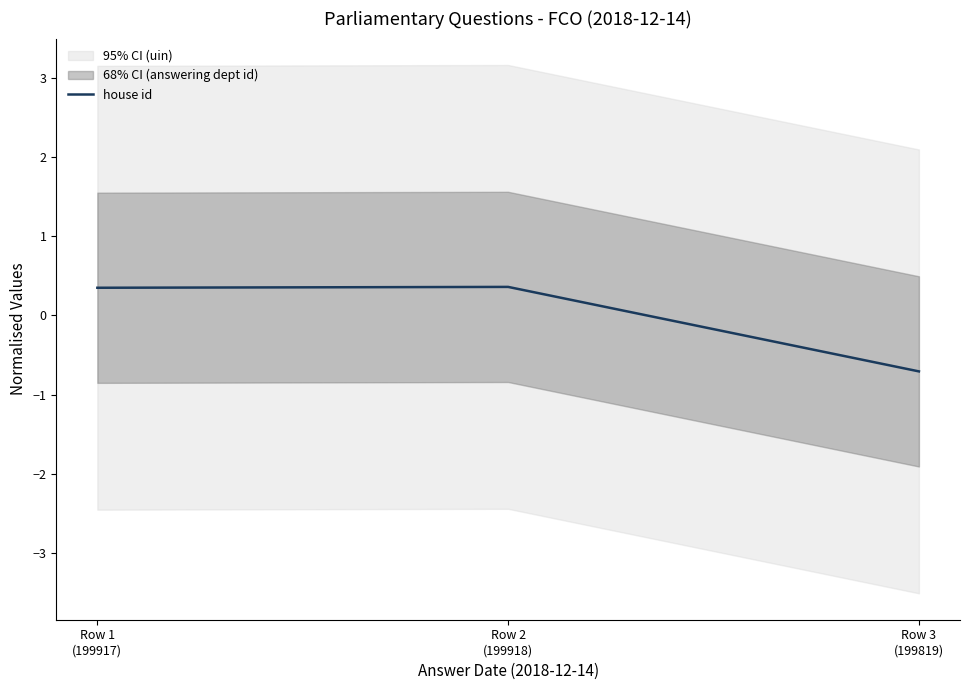

At which label does the data first exceed 0?

Row 1
(199917)